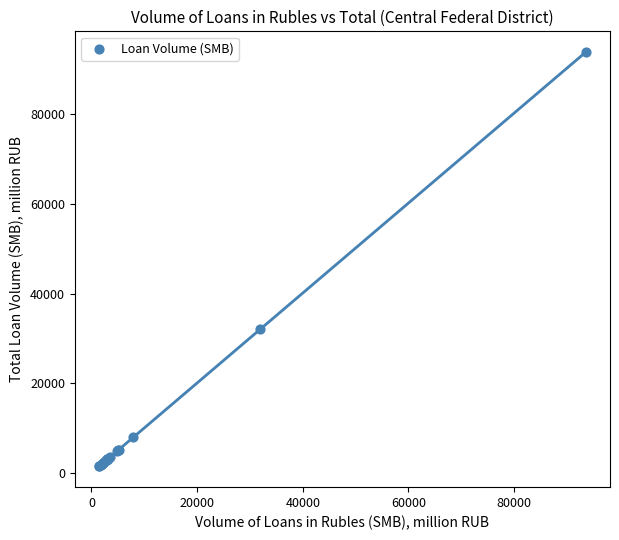

What Y value in the scatter plot is closest to 47674?

32056